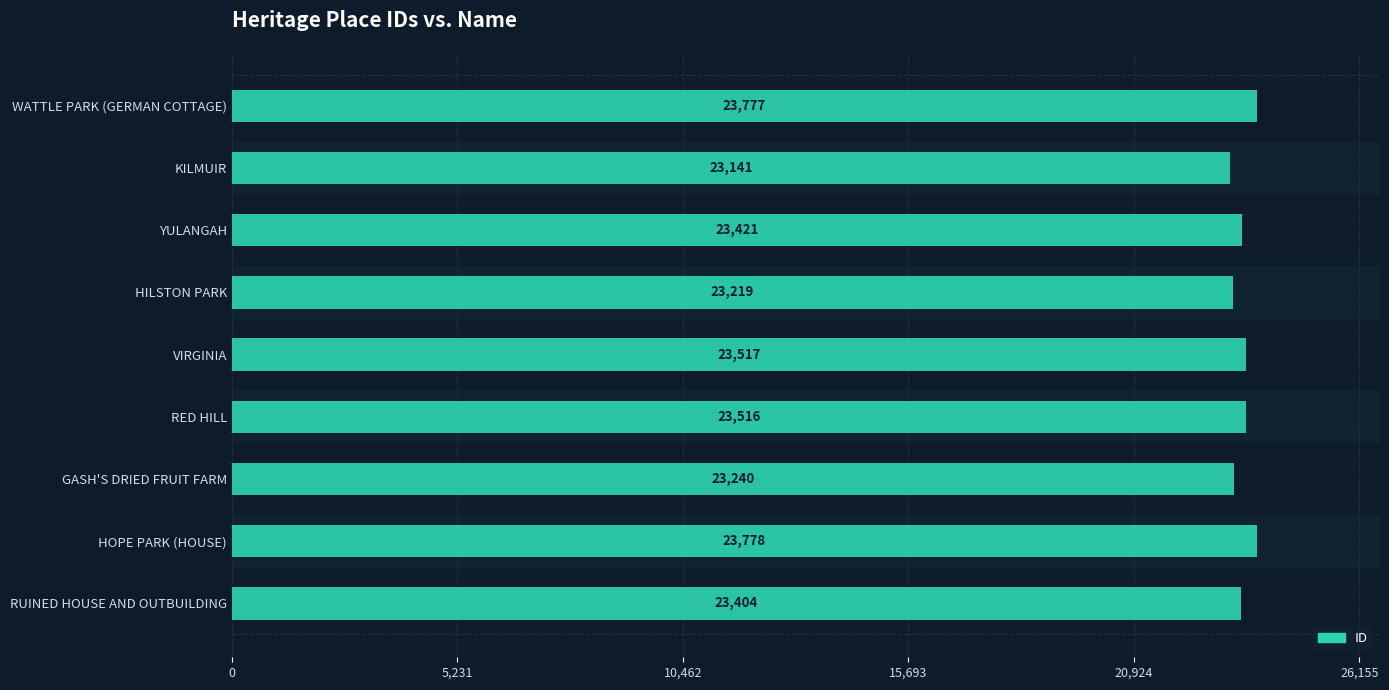

The value at RUINED HOUSE AND OUTBUILDING is 23404. True or false?

True